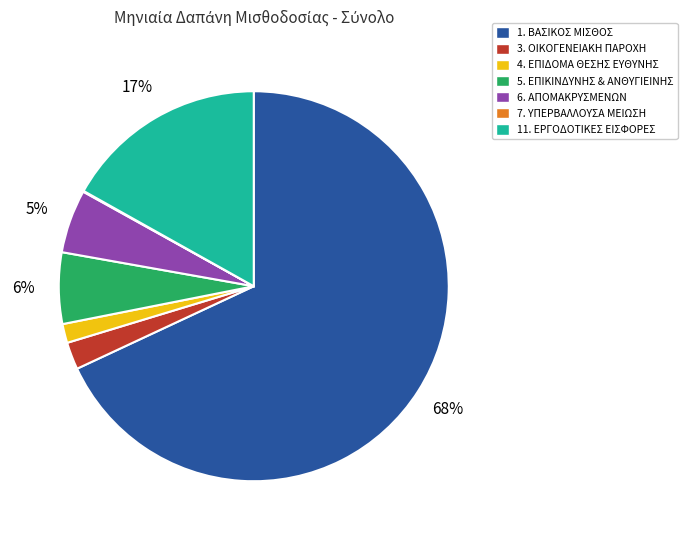

Is there a majority slice in this chart?

Yes